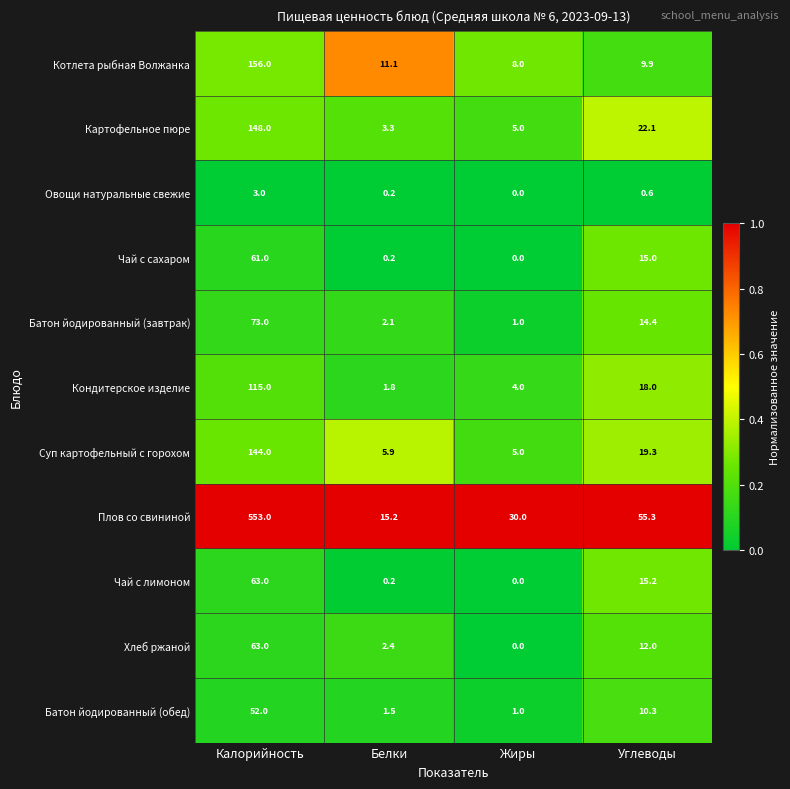

Which series has the largest total across all categories?

Плов со свининой